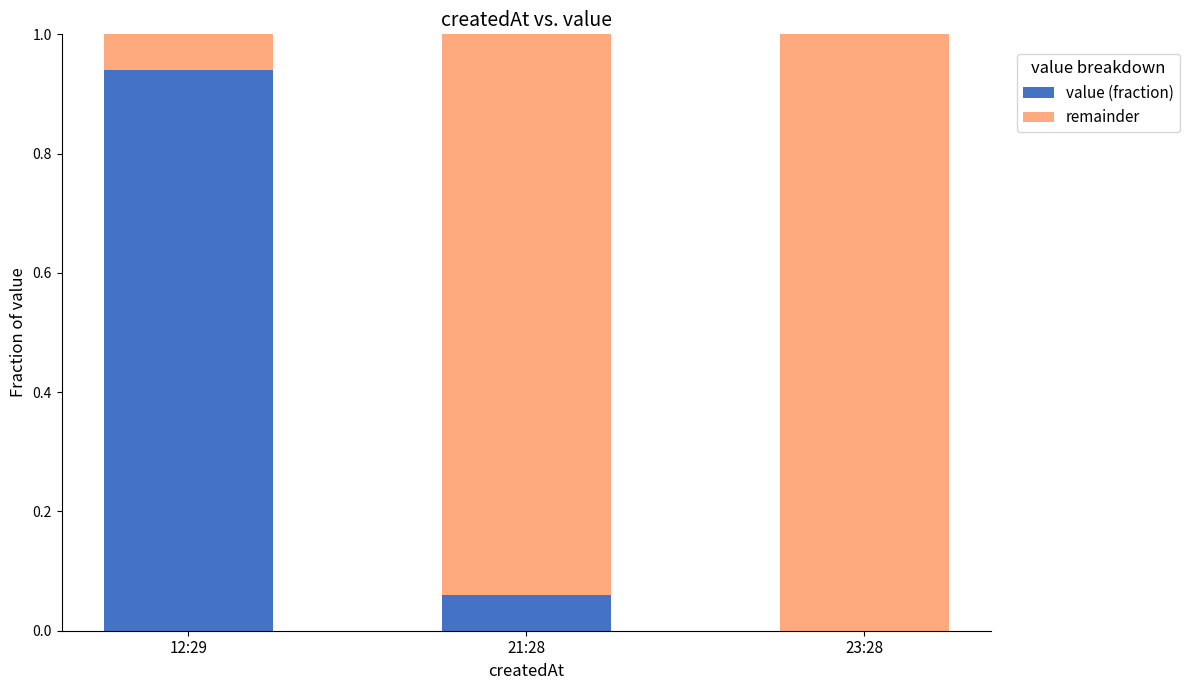

How many distinct data groups are displayed?

2